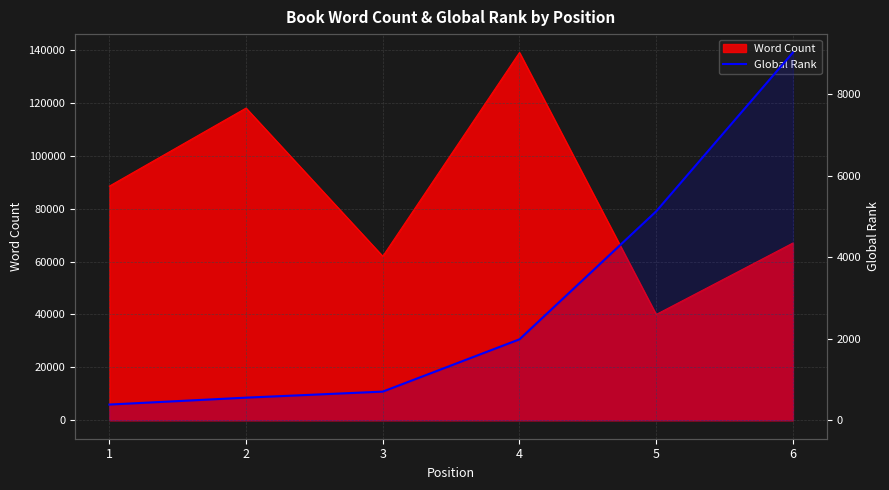

List the labels in order of value, smallest first.

1, 2, 3, 4, 5, 6